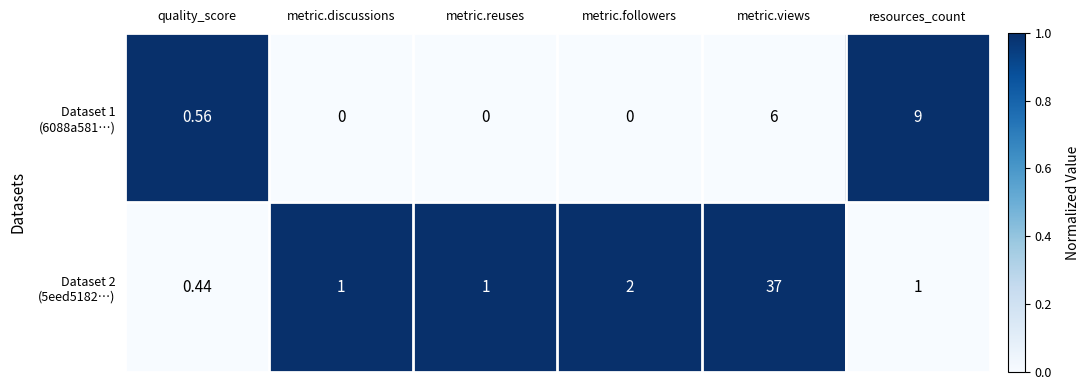

At how many categories does at least one series exceed 0?

6